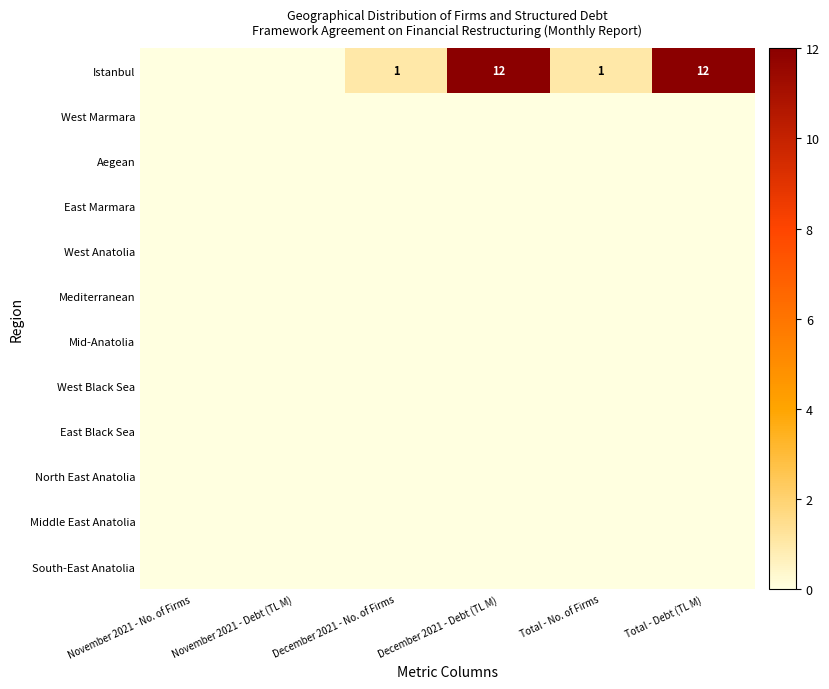

What is the total value across all series at December 2021 - Debt (TL M)?

12